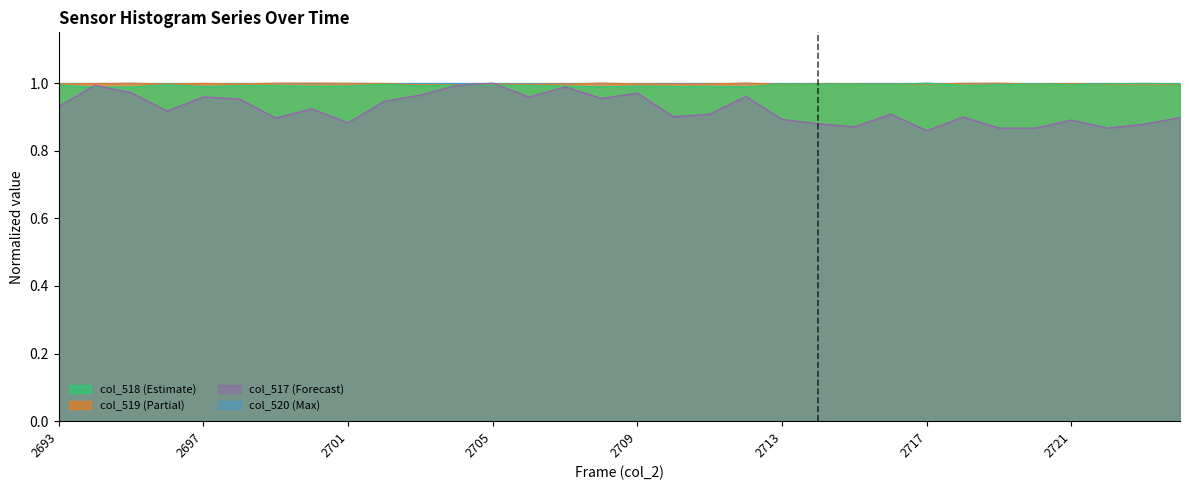

How many times do col_517 and col_519 cross each other?

2